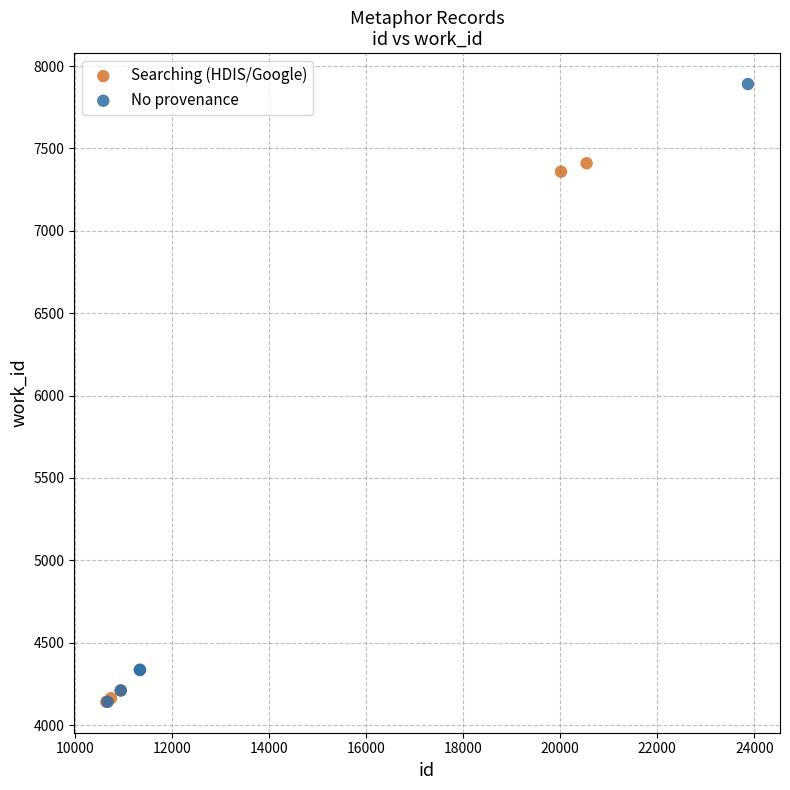

Which series contains the highest Y value?

No provenance